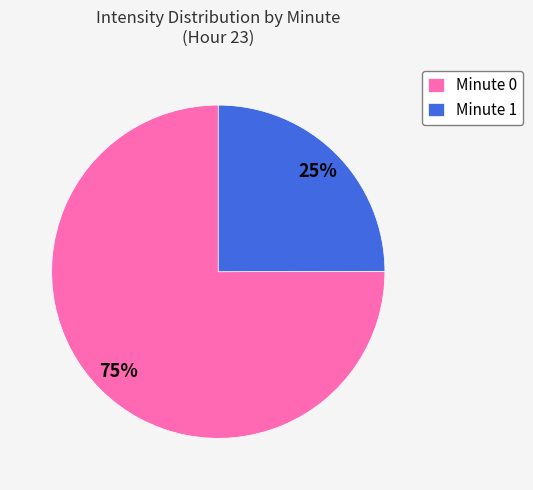

Is there a majority slice in this chart?

Yes